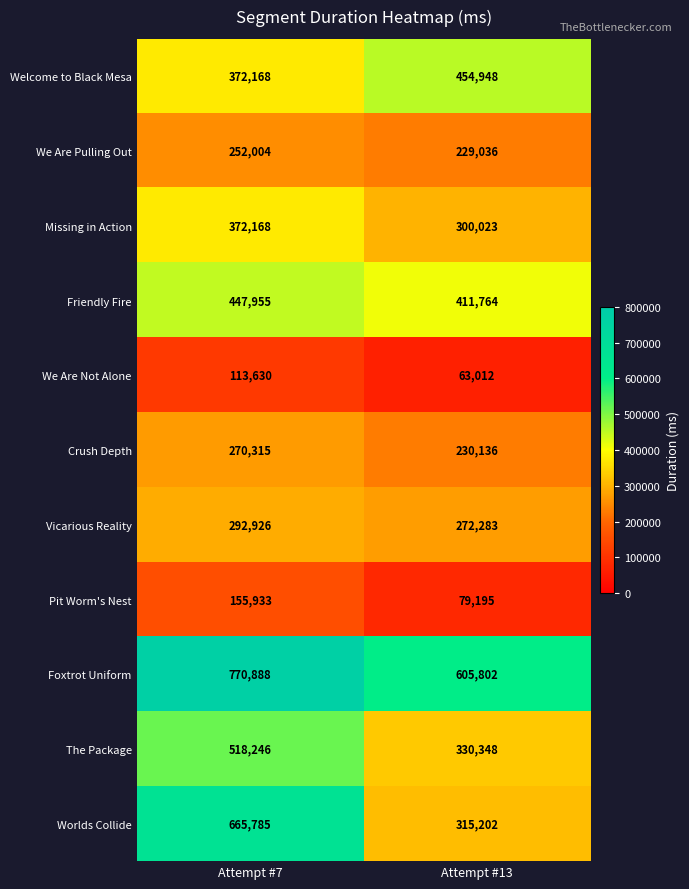

Rank the series at Attempt #13 from highest to lowest value.

Foxtrot Uniform, Welcome to Black Mesa, Friendly Fire, The Package, Worlds Collide, Missing in Action, Vicarious Reality, Crush Depth, We Are Pulling Out, Pit Worm's Nest, We Are Not Alone